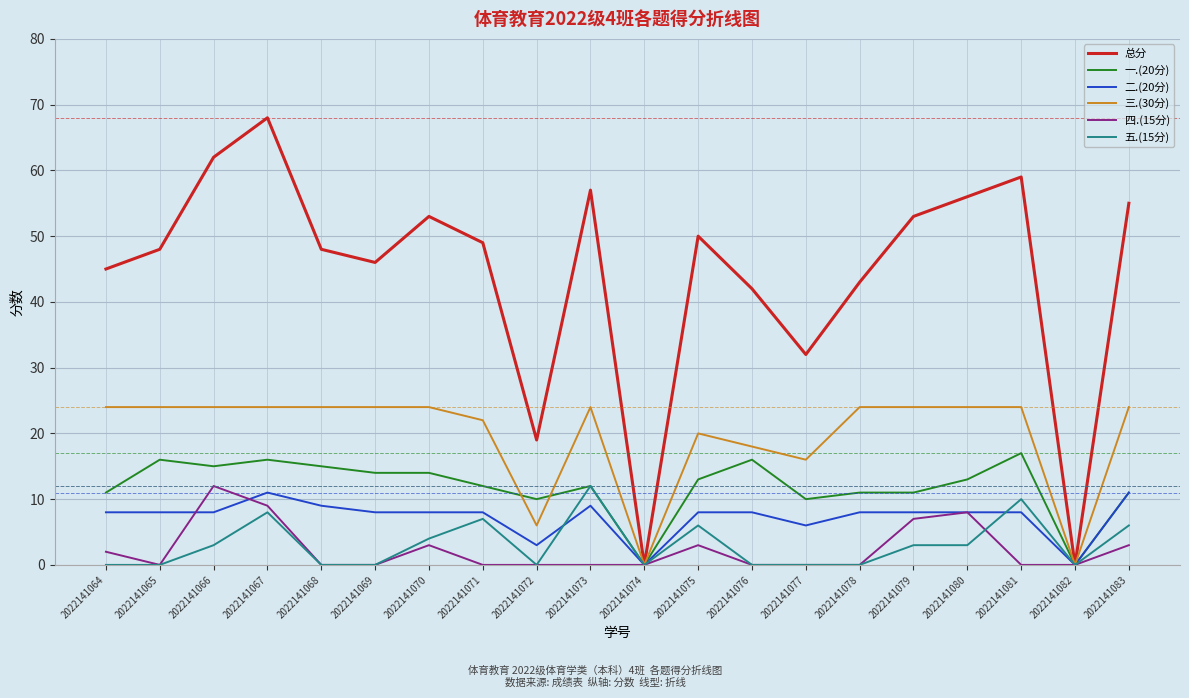

Which series has the widest spread of values?

总分